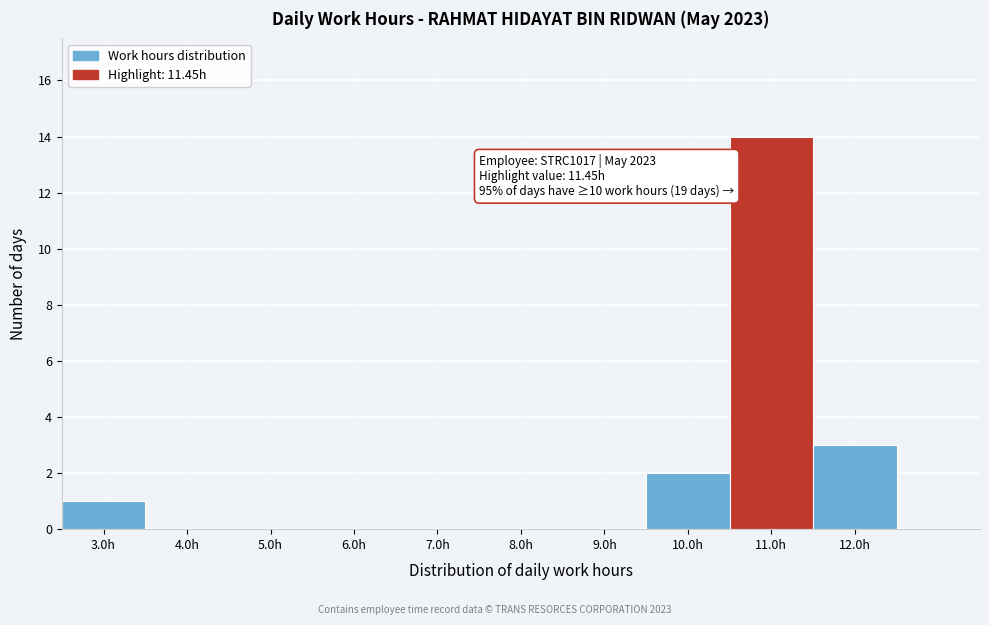

Over which range of the x-axis is the bar tallest?

10.5 to 11.5